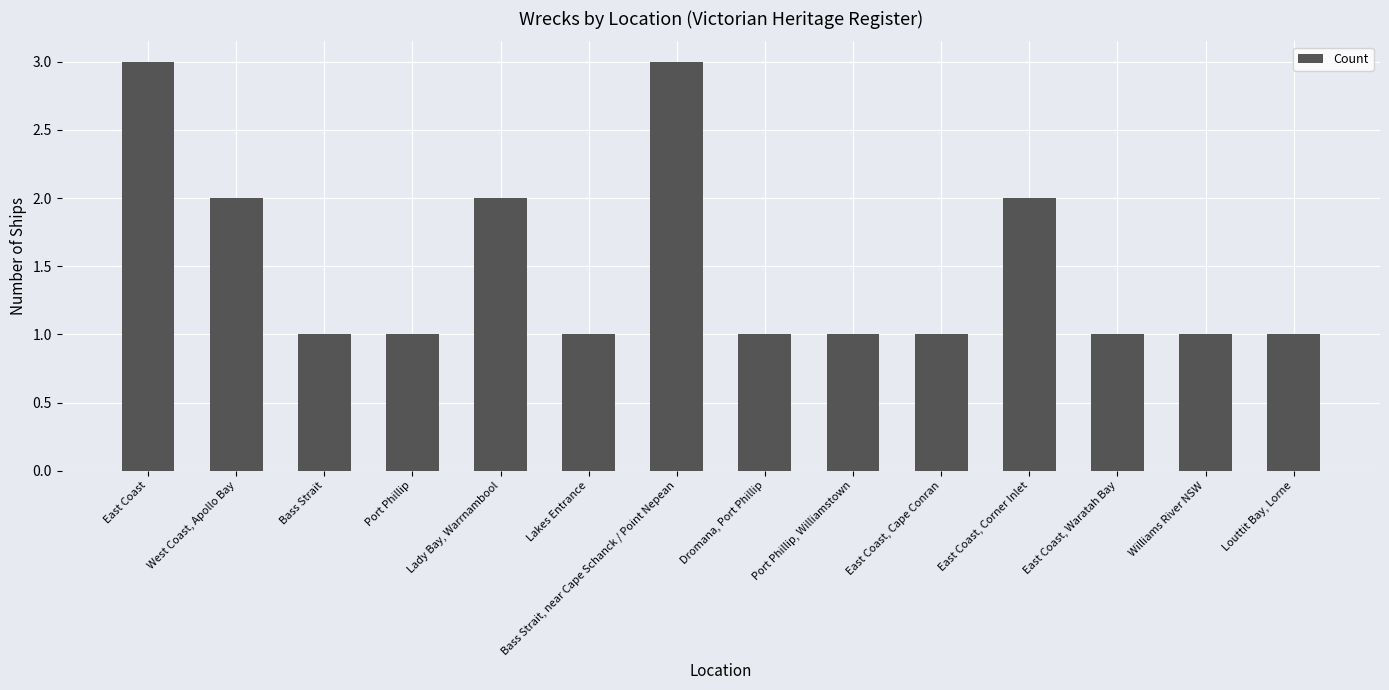

What is the ratio of the value at Lady Bay, Warrnambool to the value at East Coast, Waratah Bay?

2.0